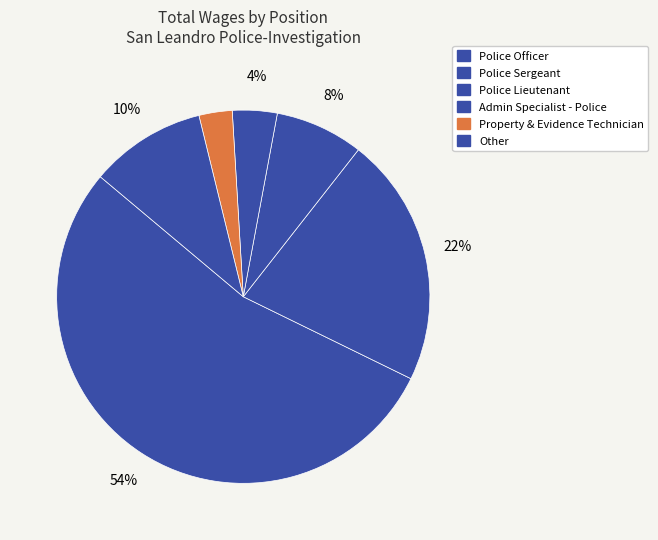

Count the number of slices in the pie.

6